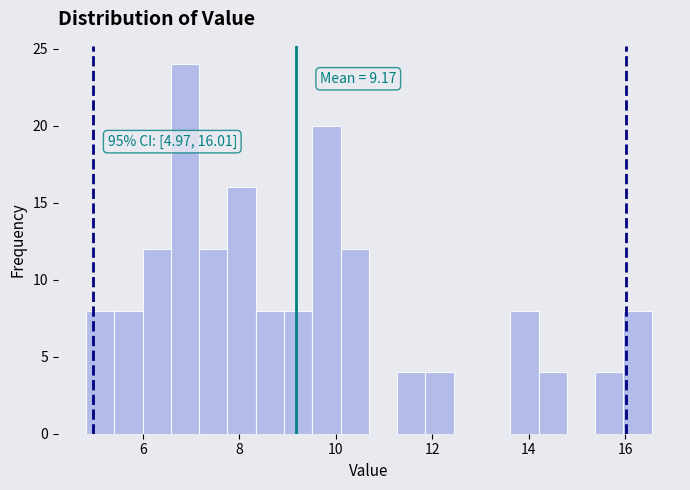

Read against the x-axis, roughly where is the centre of the tallest bar?

6.8